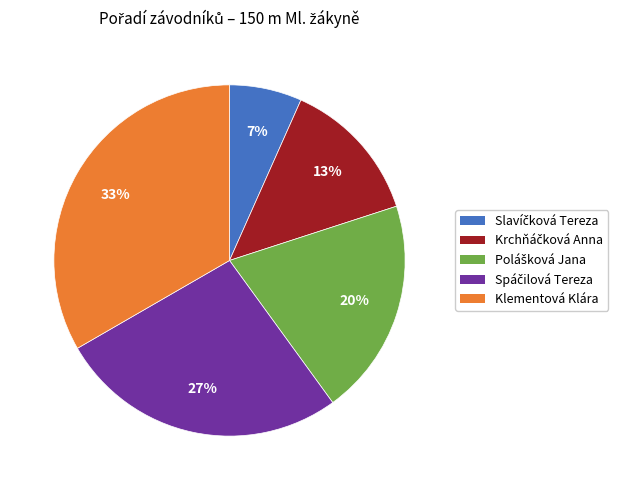

To the nearest percent, what percentage of the pie is Klementová Klára?

33%